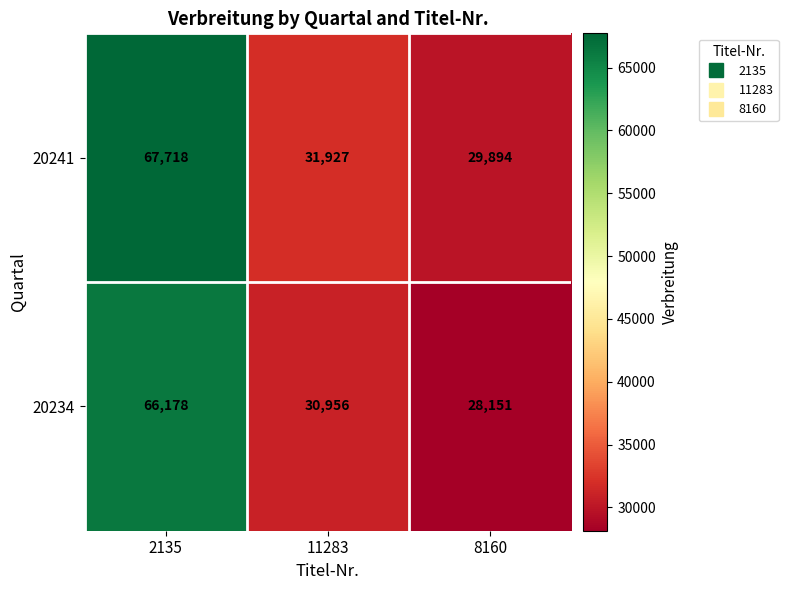

Reading right to left, list all the values displayed in this chart.

20241: 29894	31927	67718
20234: 28151	30956	66178